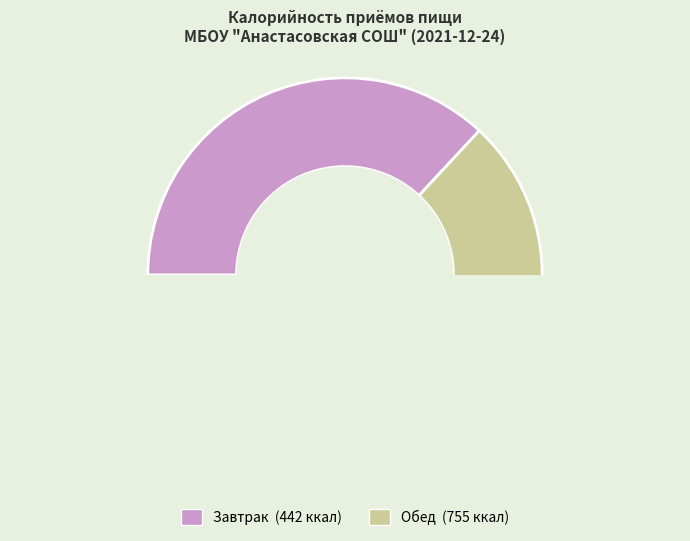

What is the change in value from Завтрак to Обед?

+313